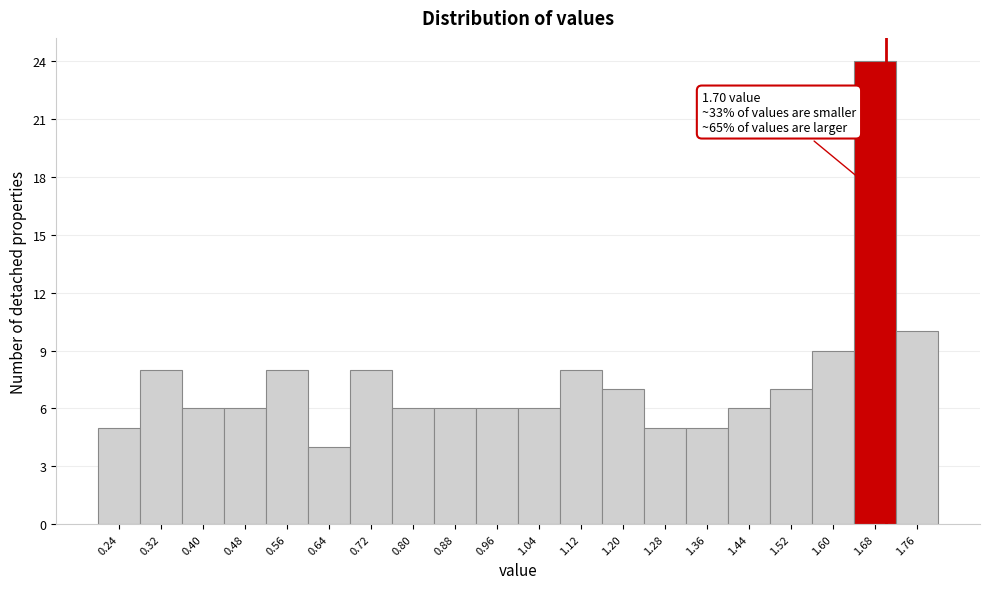

Which range on the x-axis has the tallest bar?

1.64 to 1.72